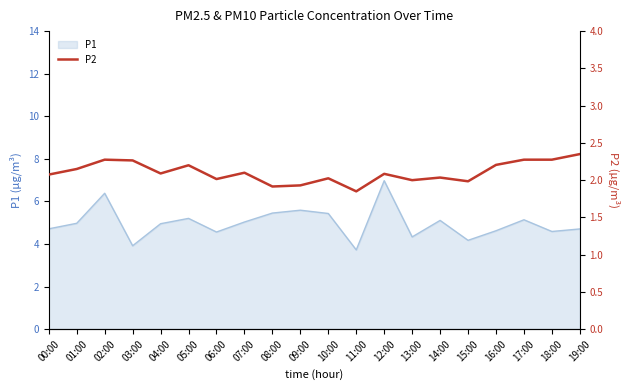

What position from the left is 13:00?

14